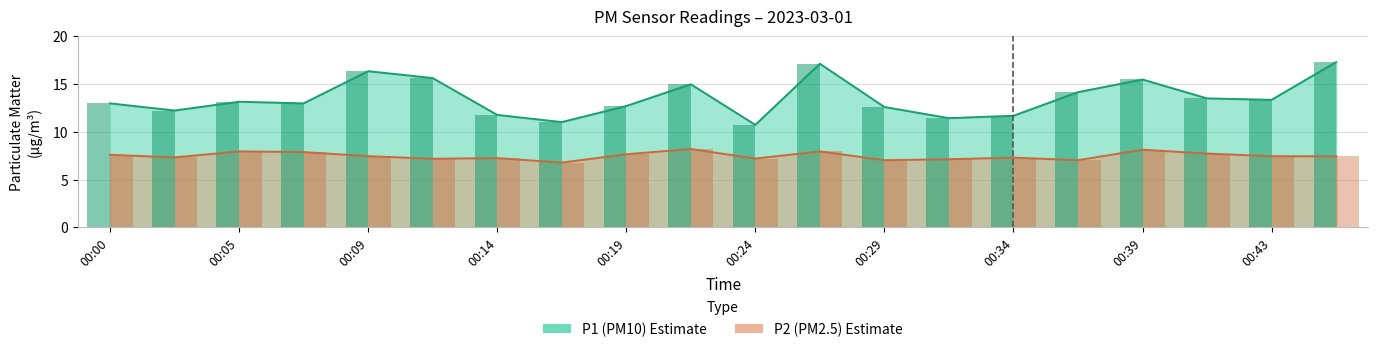

What are all the series names shown in the legend?

P1, P2